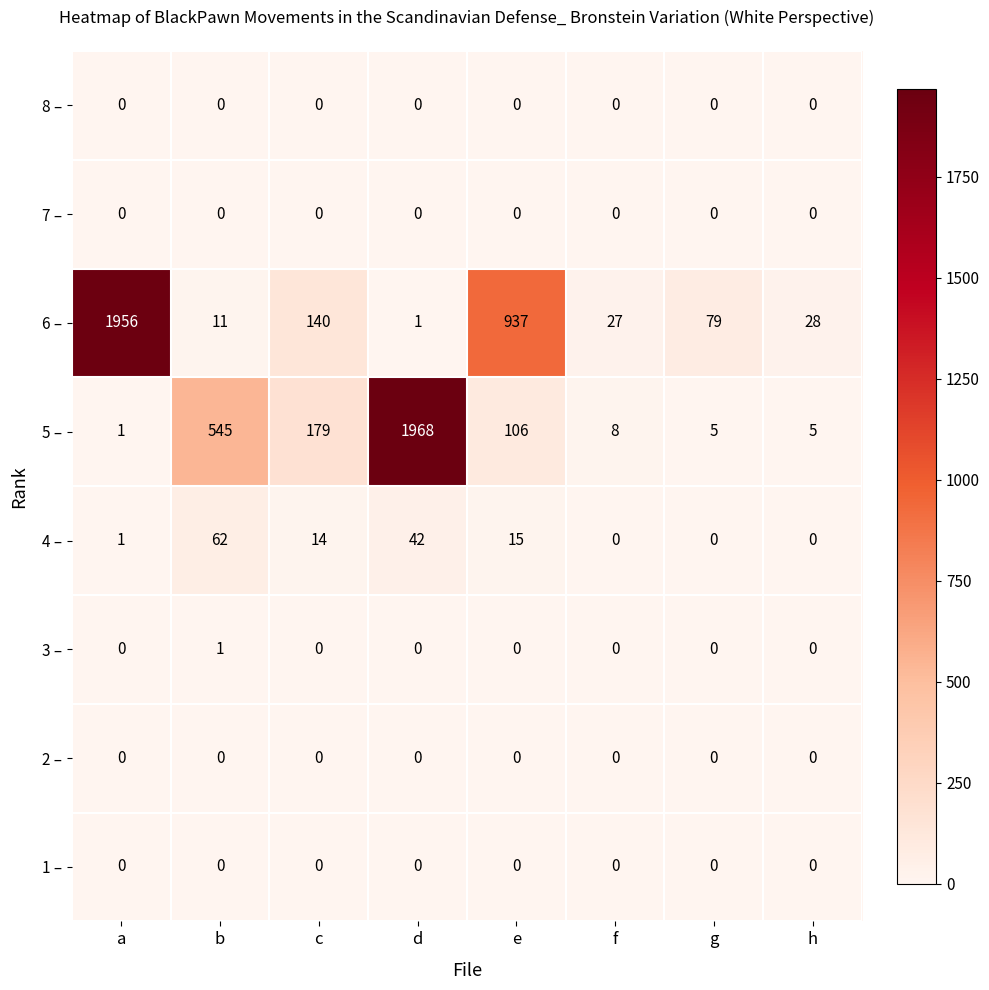

At which label is 4 – closest to 31?

d